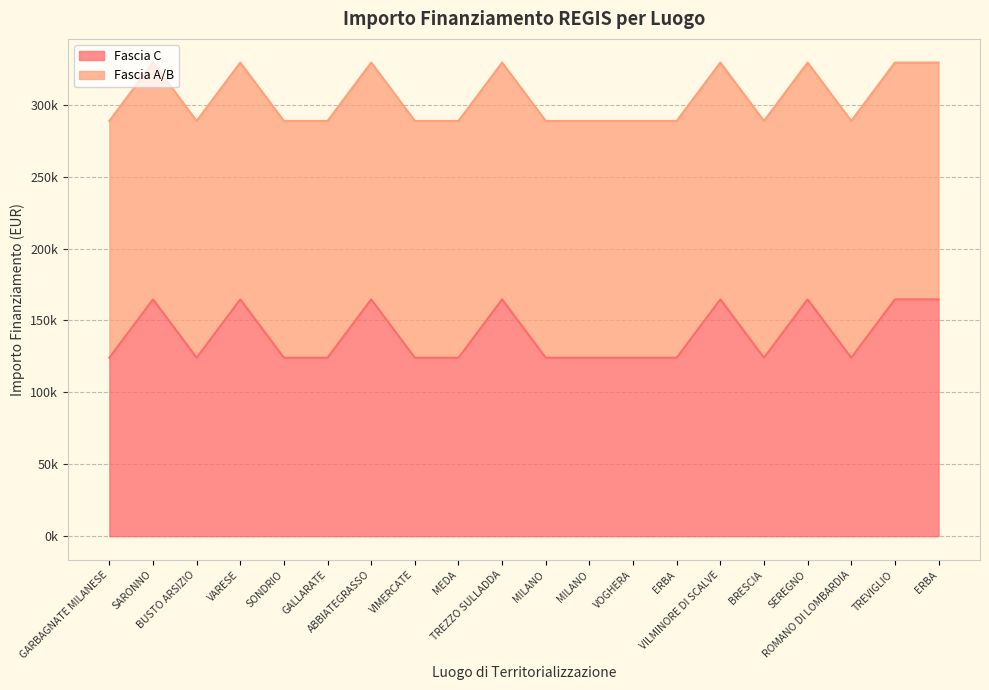

At which category does the data reach its first local valley?

BUSTO ARSIZIO